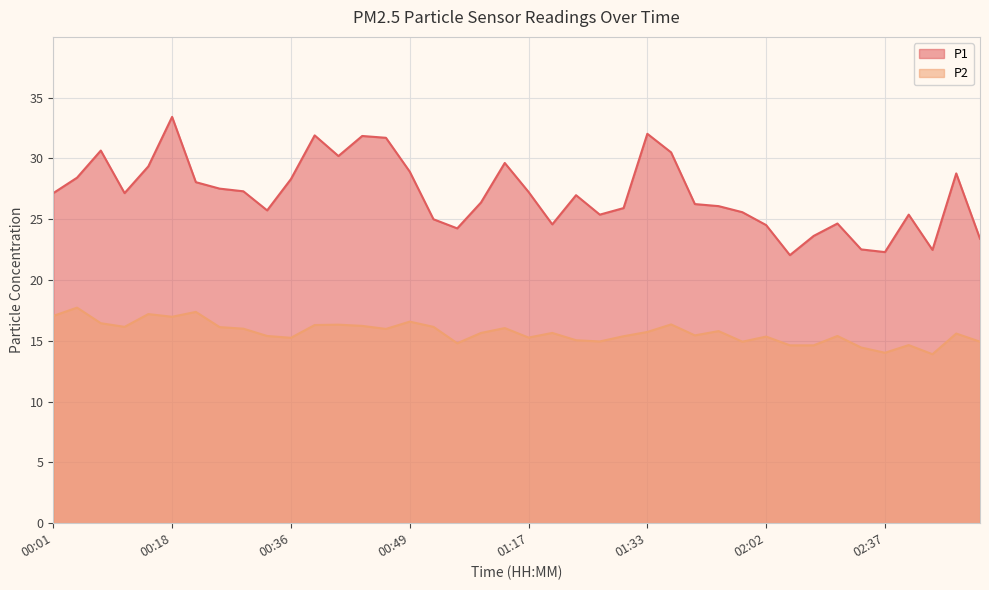

Is the value of P1 at 00:41 greater than the value of P2 at 00:27?

Yes